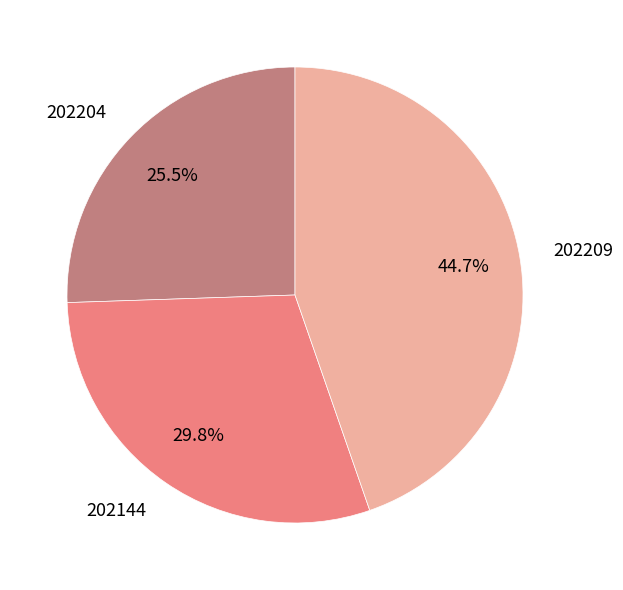

What is the largest slice in the pie chart?

202209